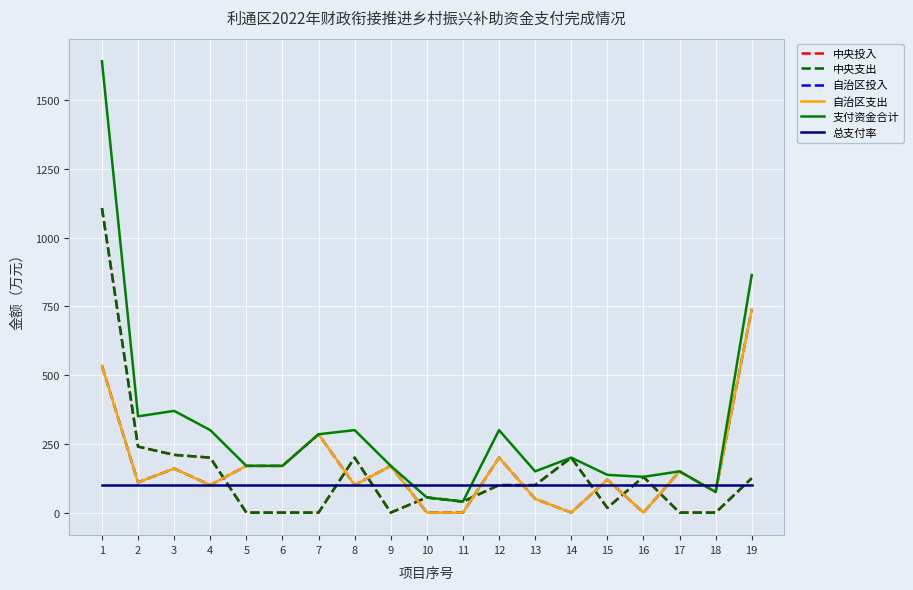

Is the value of 支付资金合计 at 5 greater than the value of 自治区投入 at 12?

No